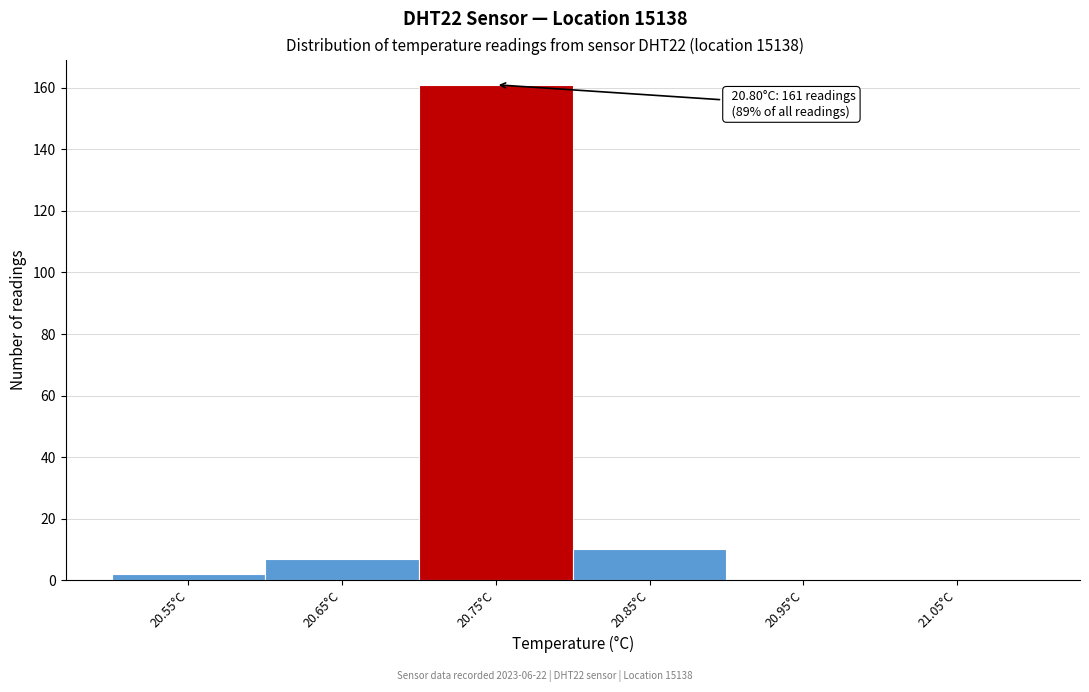

Reading left to right, list all the values displayed in this chart.

20.55°C=2	20.65°C=7	20.75°C=161	20.85°C=10	20.95°C=0	21.05°C=0